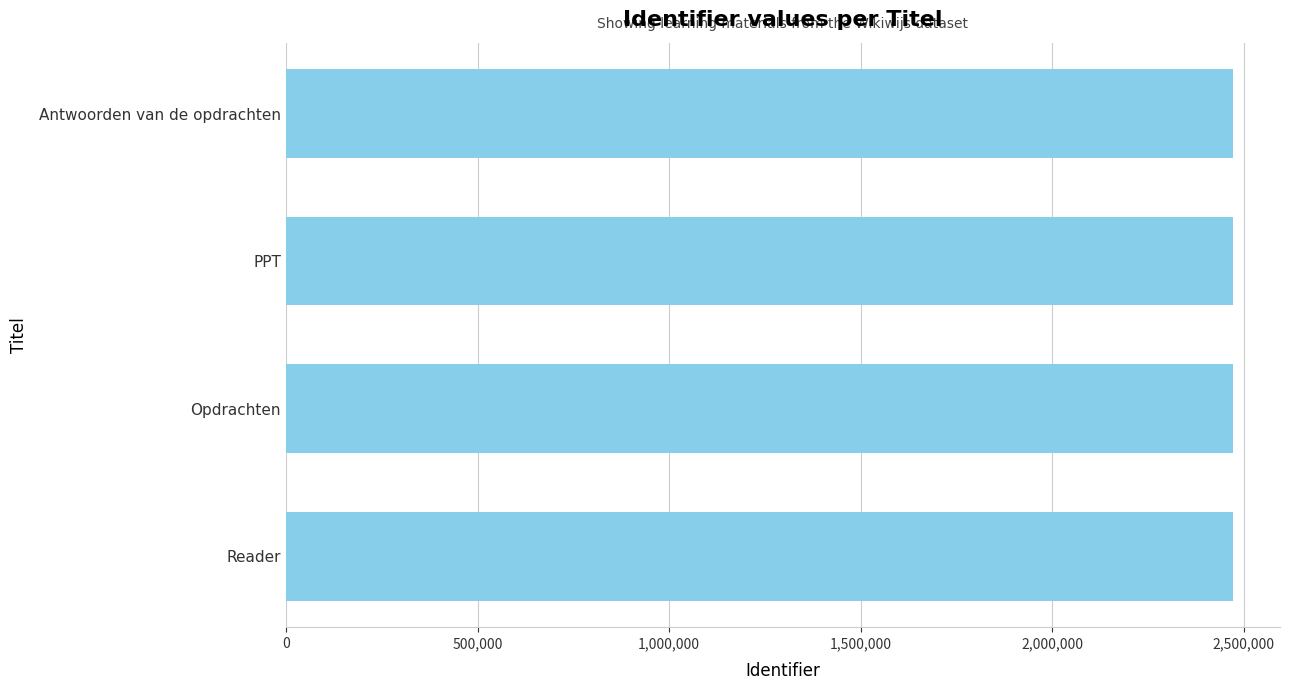

How many series are shown in this chart?

1